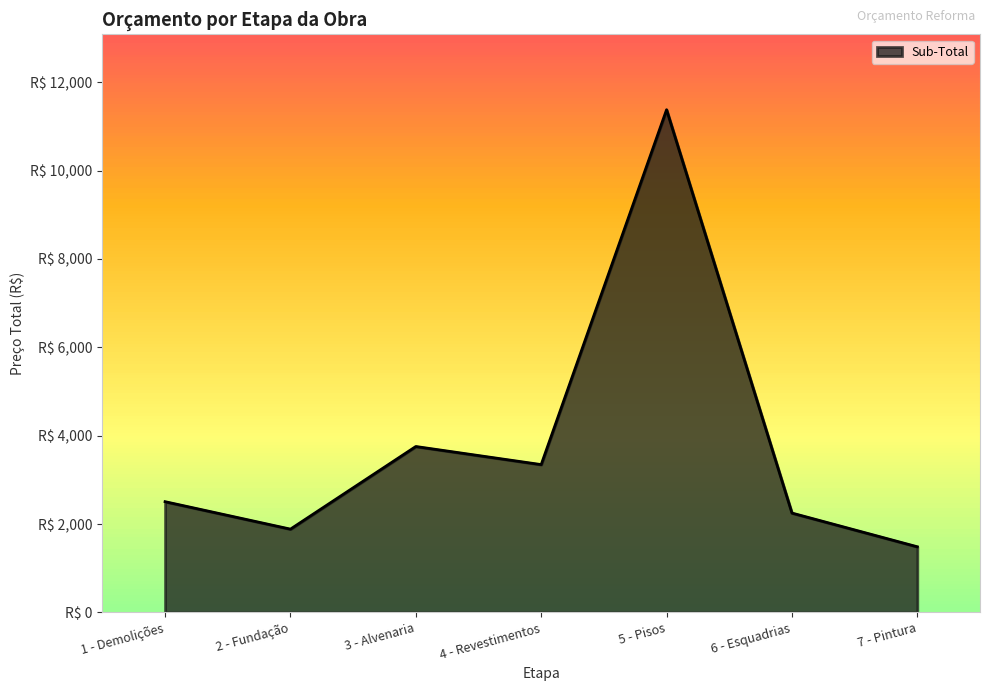

Does the chart display data point markers on the line(s)?

No